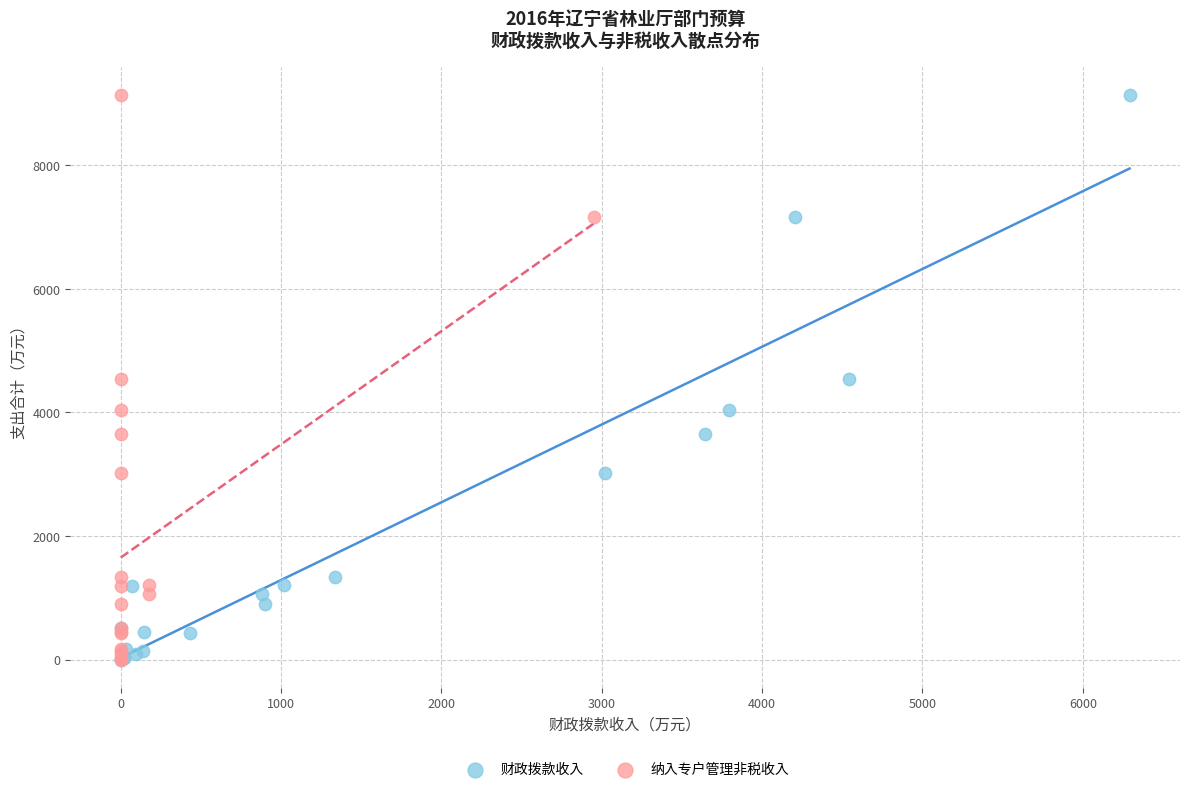

What are all the series names shown in the legend?

财政拨款收入, 纳入专户管理非税收入